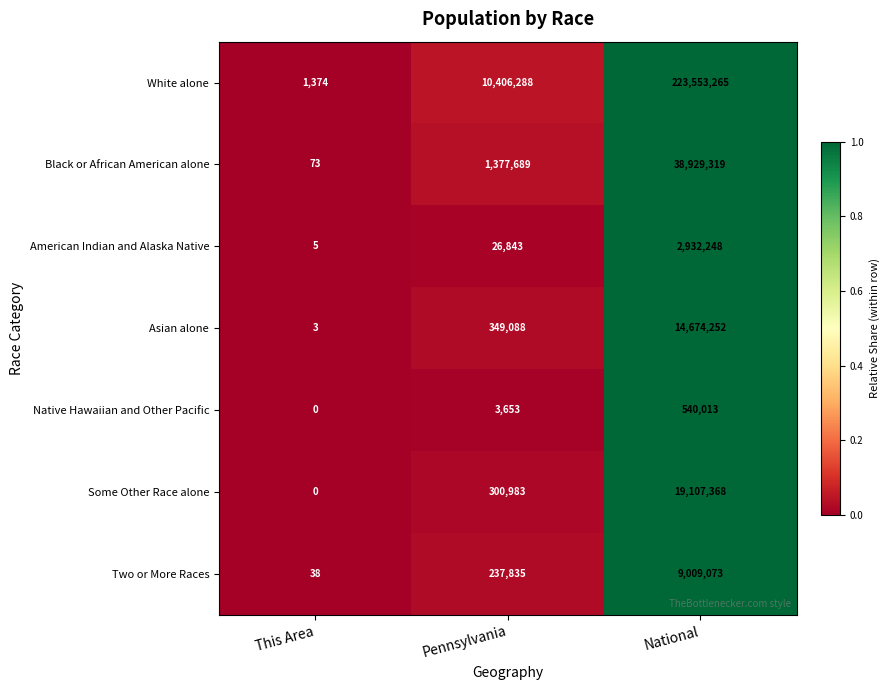

At how many categories does at least one series exceed 0?

3